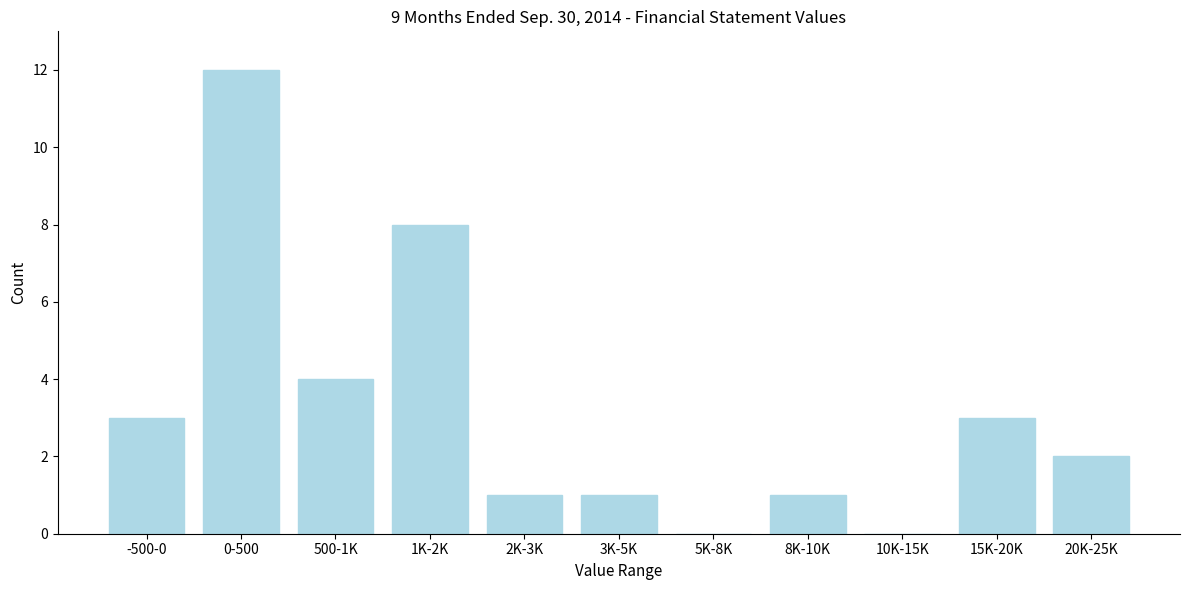

Reading right to left, transcribe all the data shown in this chart.

20K-25K=2	15K-20K=3	10K-15K=0	8K-10K=1	5K-8K=0	3K-5K=1	2K-3K=1	1K-2K=8	500-1K=4	0-500=12	-500-0=3